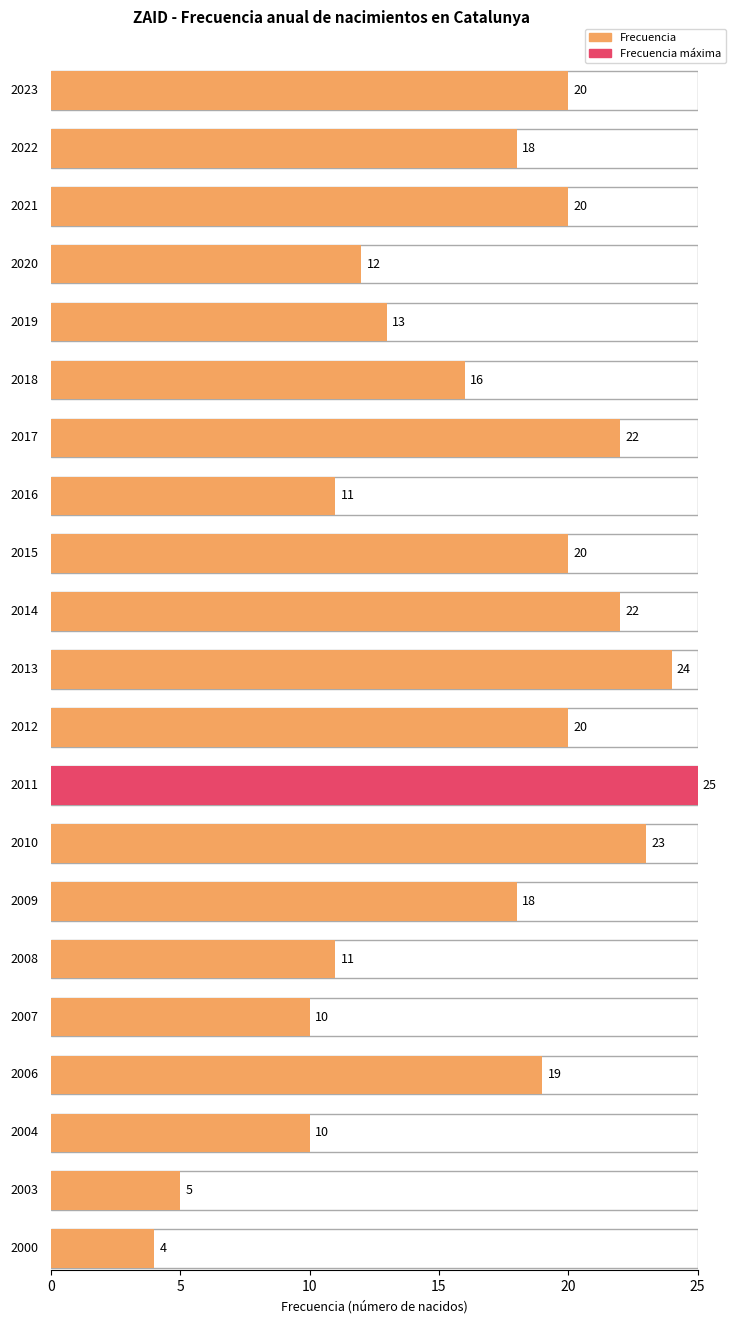

Does the chart contain any negative values?

No